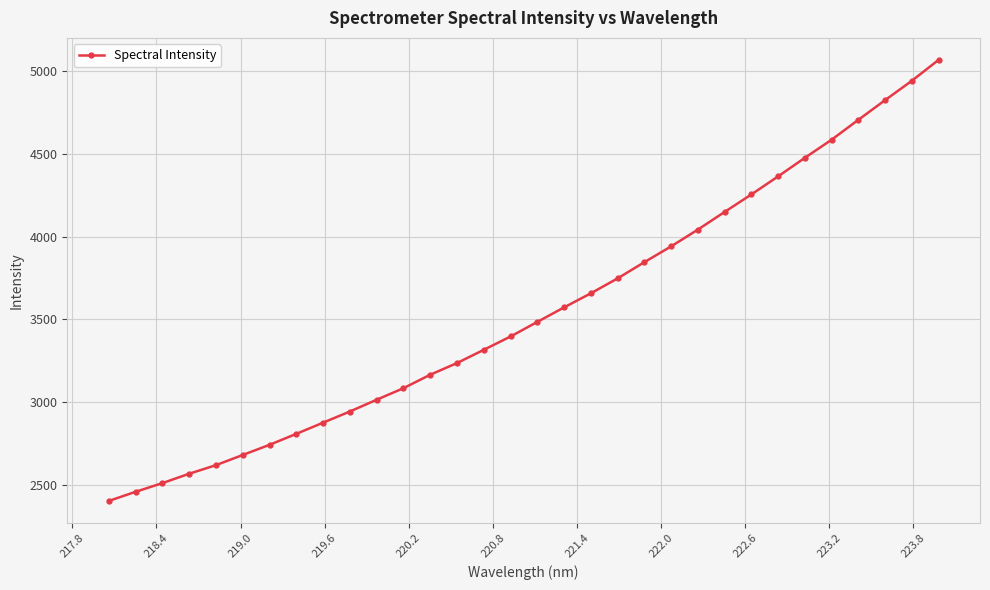

What is the difference between the maximum and minimum values?

2664.0